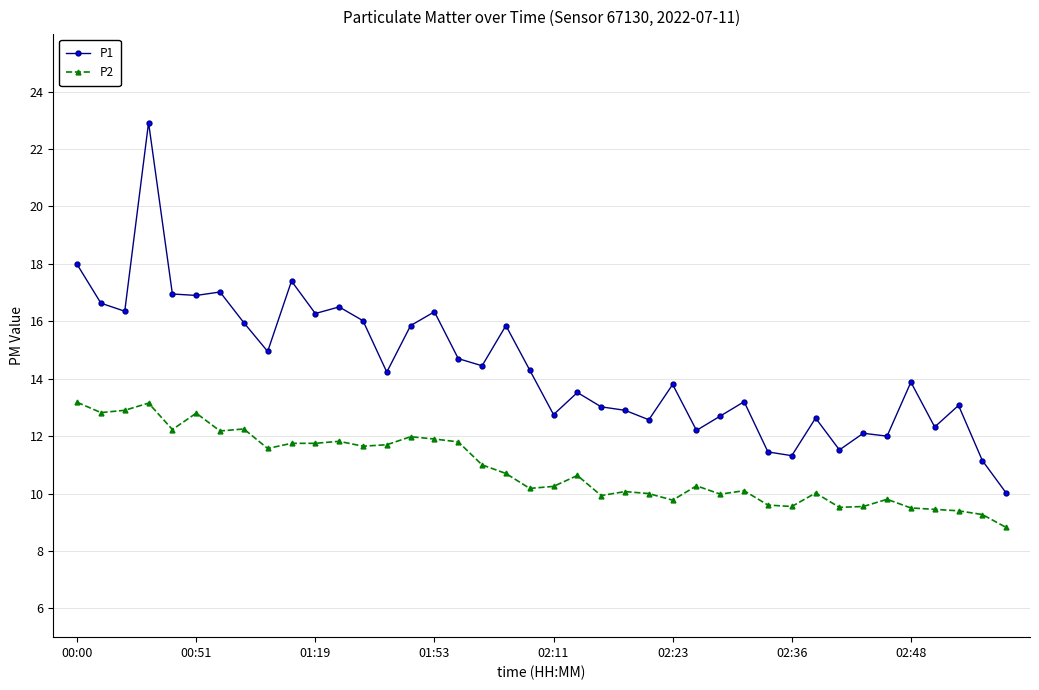

What are all the series names shown in the legend?

P1, P2